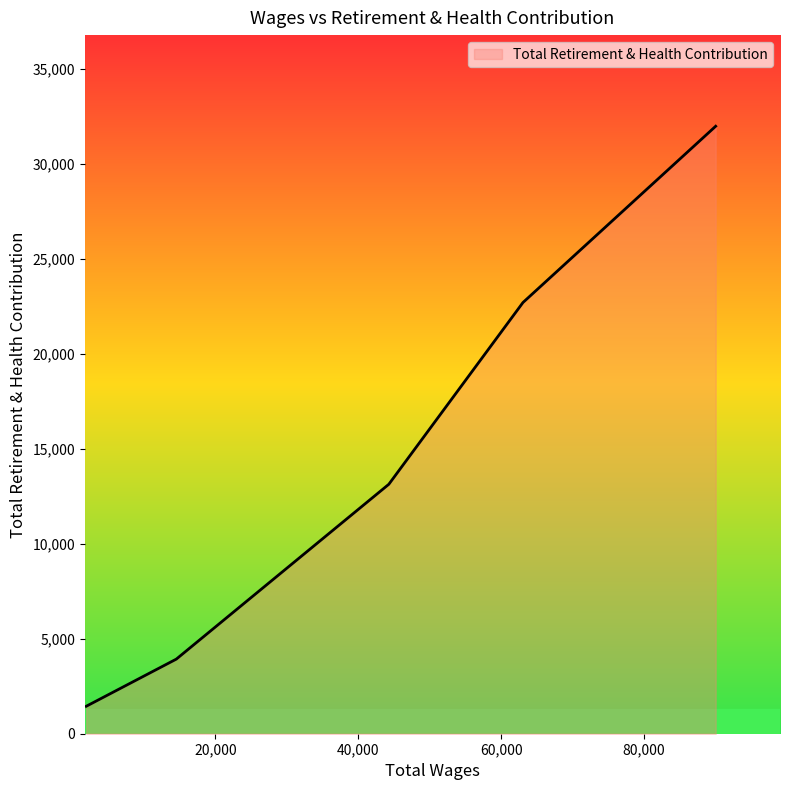

What is the sum of all values?

73146